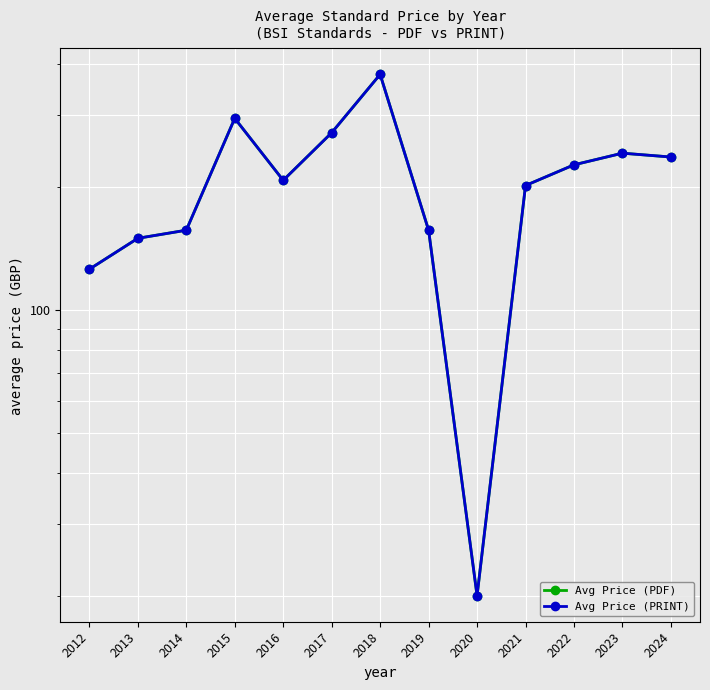

Which series has the largest range (max minus min)?

Avg Price (PDF)